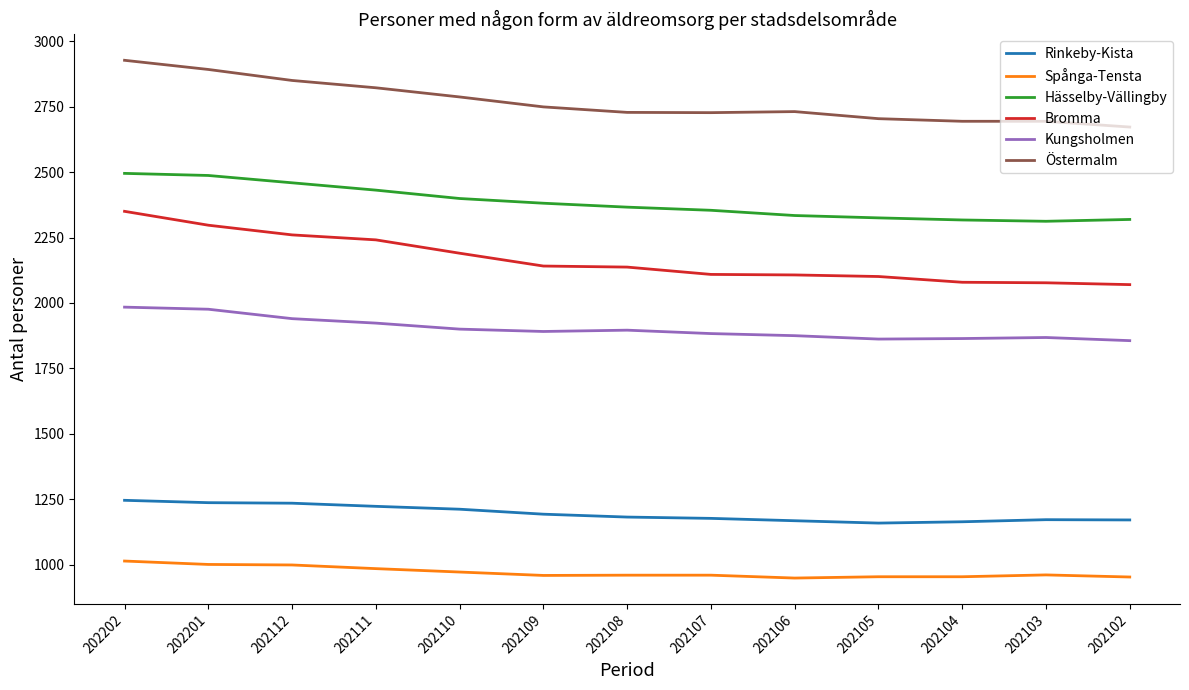

Is the value of Rinkeby-Kista at 202109 greater than the value of Östermalm at 202102?

No